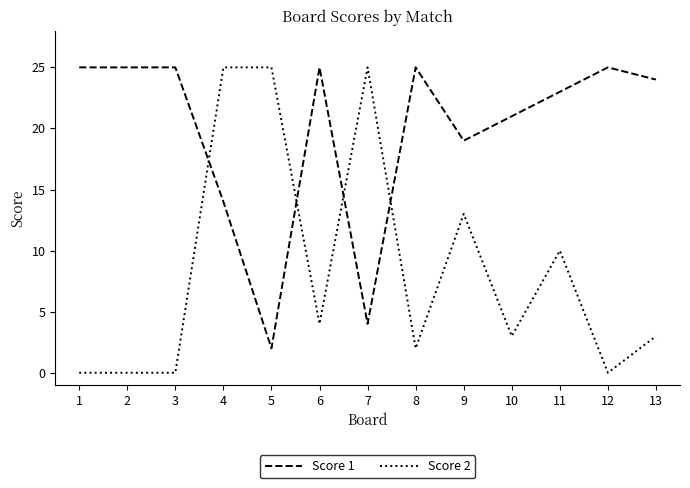

Which series has the largest total across all categories?

Score 1